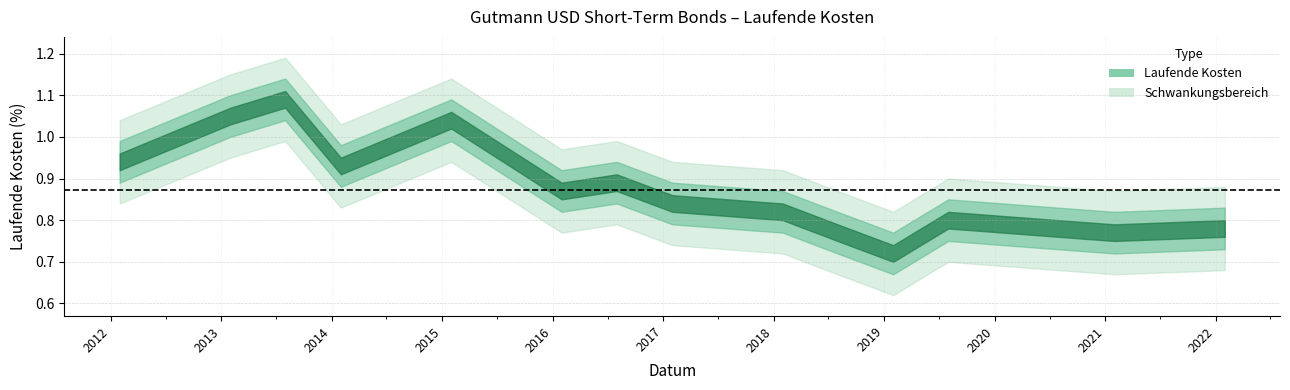

What is the ratio of the value at 2019-08-01 to the value at 2013-07-31?

0.7